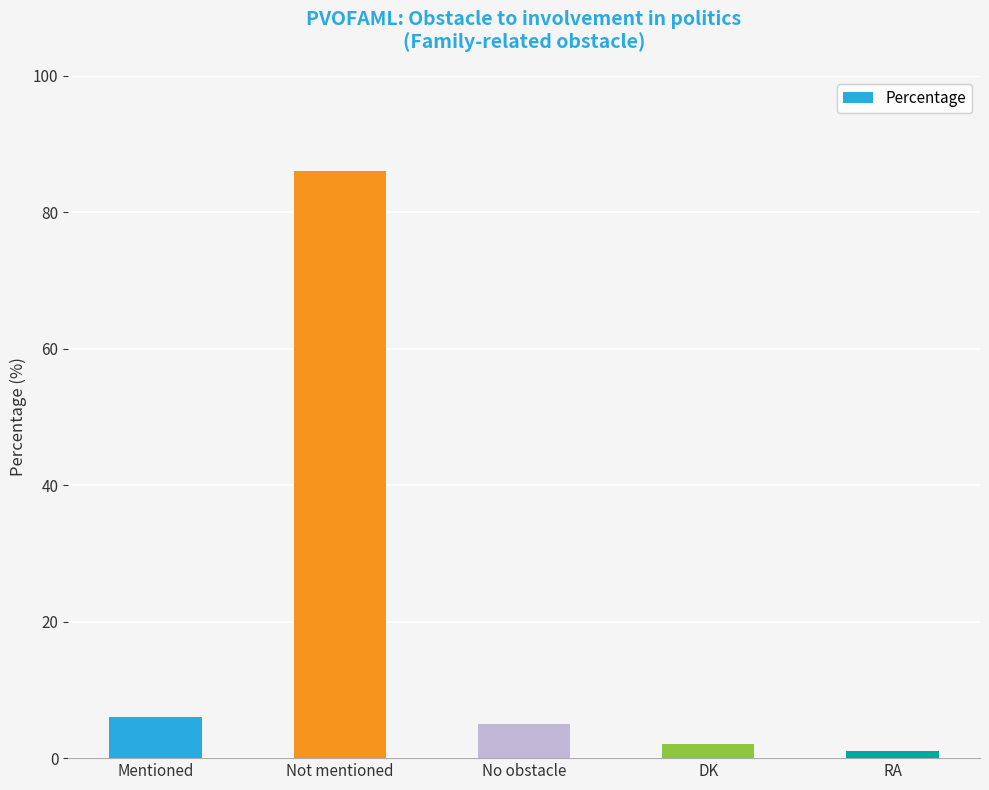

What is the average value?

20